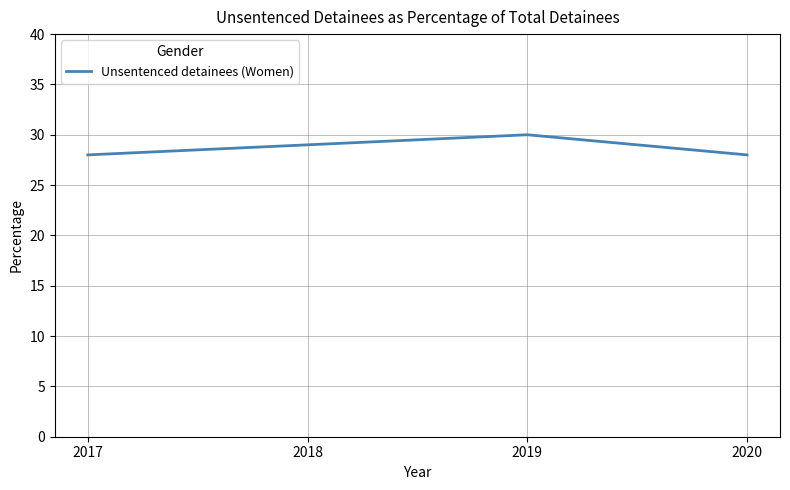

How many series are shown in this chart?

1